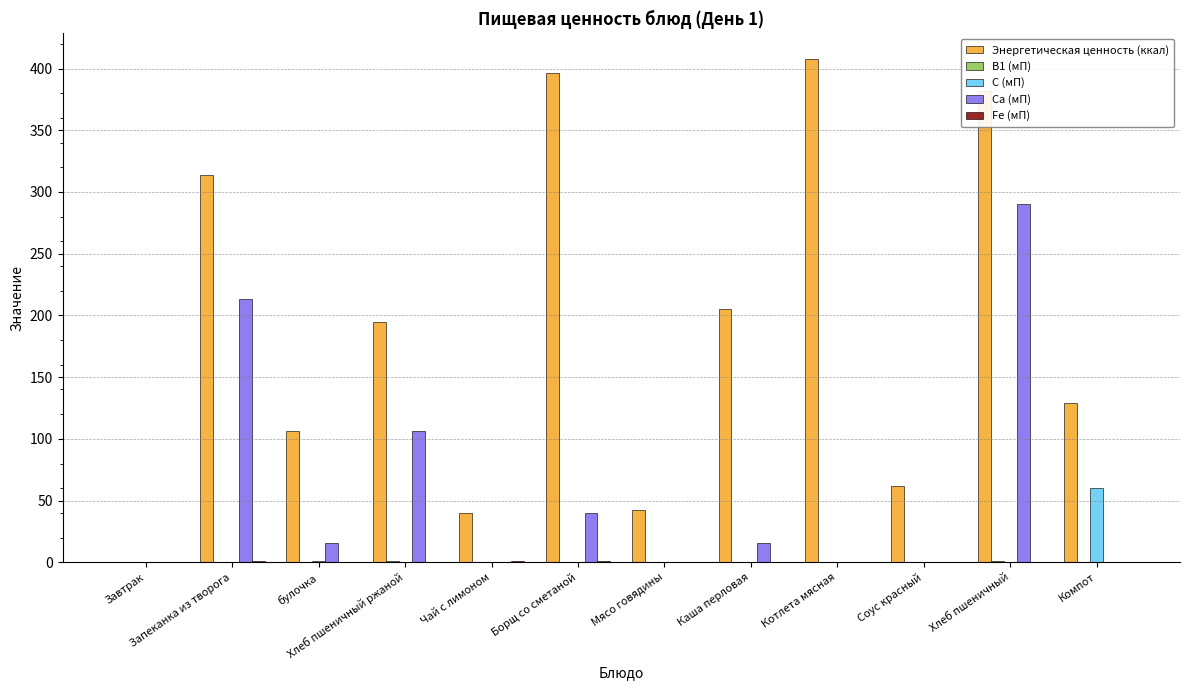

Are the bars horizontal?

No